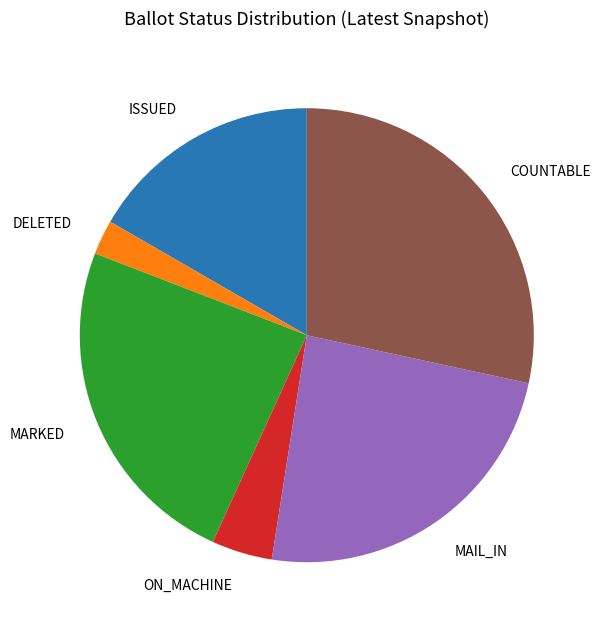

Combined, do MAIL_IN and ISSUED account for over 50%?

No